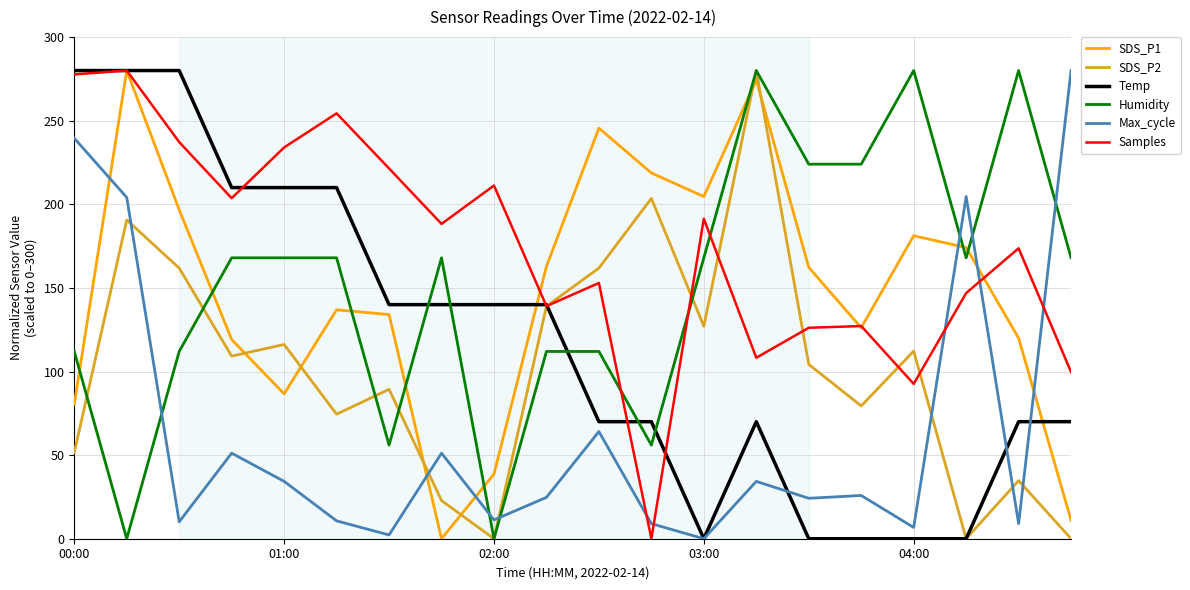

How many times do Humidity and Samples cross each other?

3